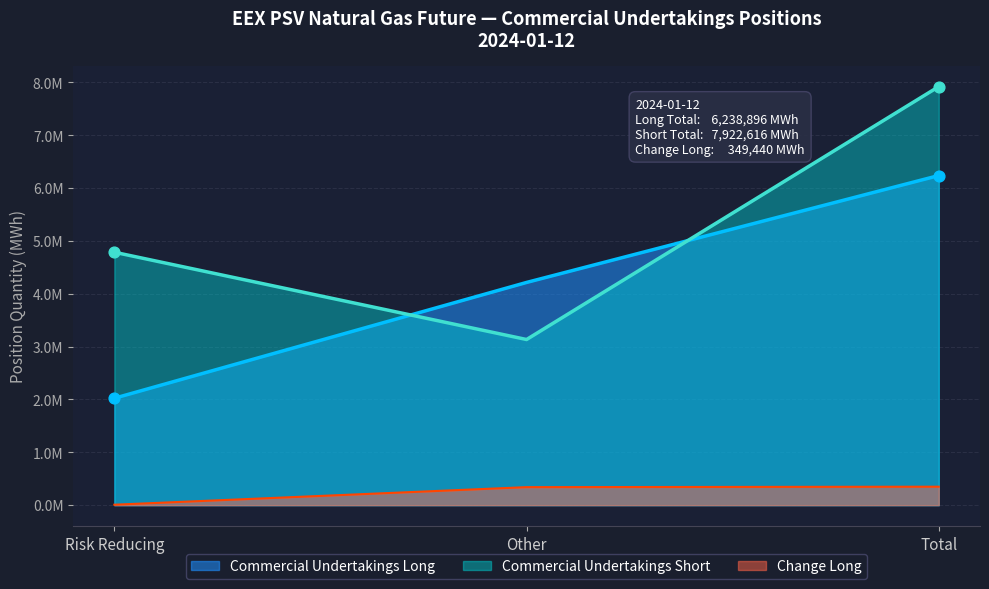

Which series has the largest total across all categories?

Commercial Undertakings Short